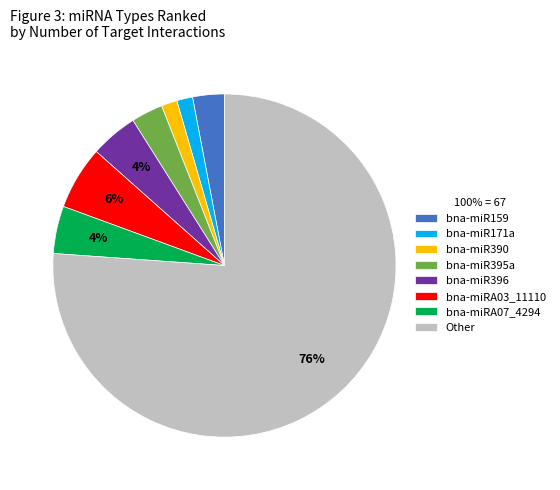

To the nearest percent, what portion does bna-miR396 represent?

4%